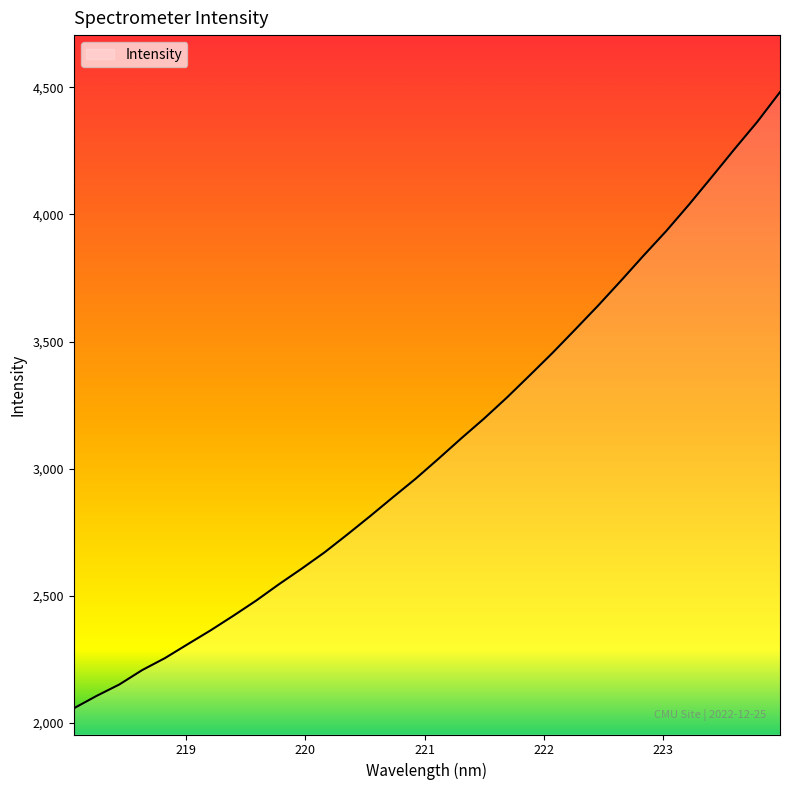

What is the average value?

3094.5